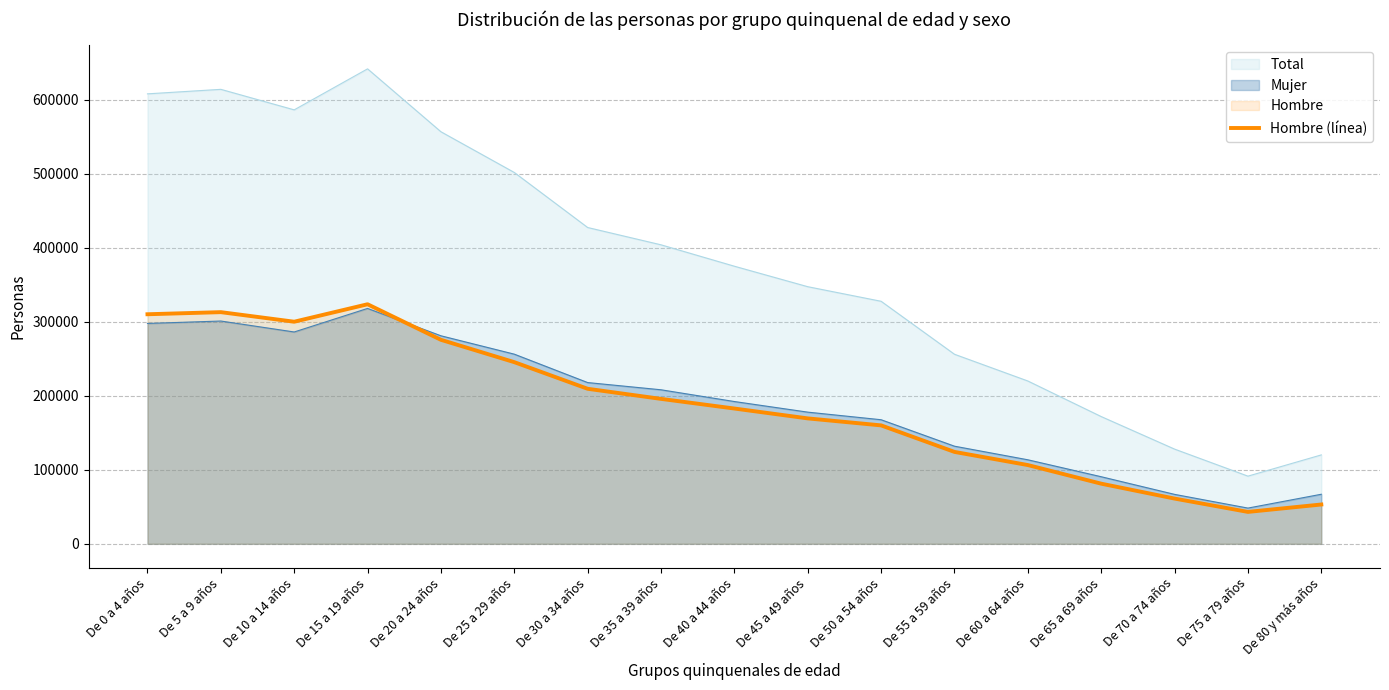

What is the label of the 6th point from the left?

De 25 a 29 años